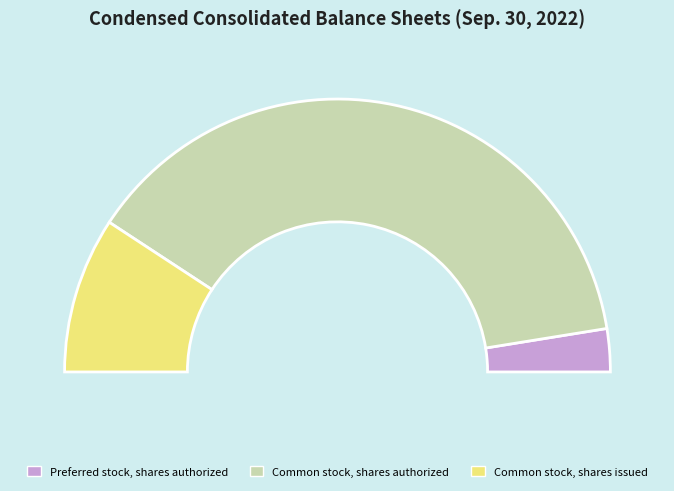

Rank the categories by value from lowest to highest.

Preferred stock, shares authorized, Common stock, shares issued, Common stock, shares authorized